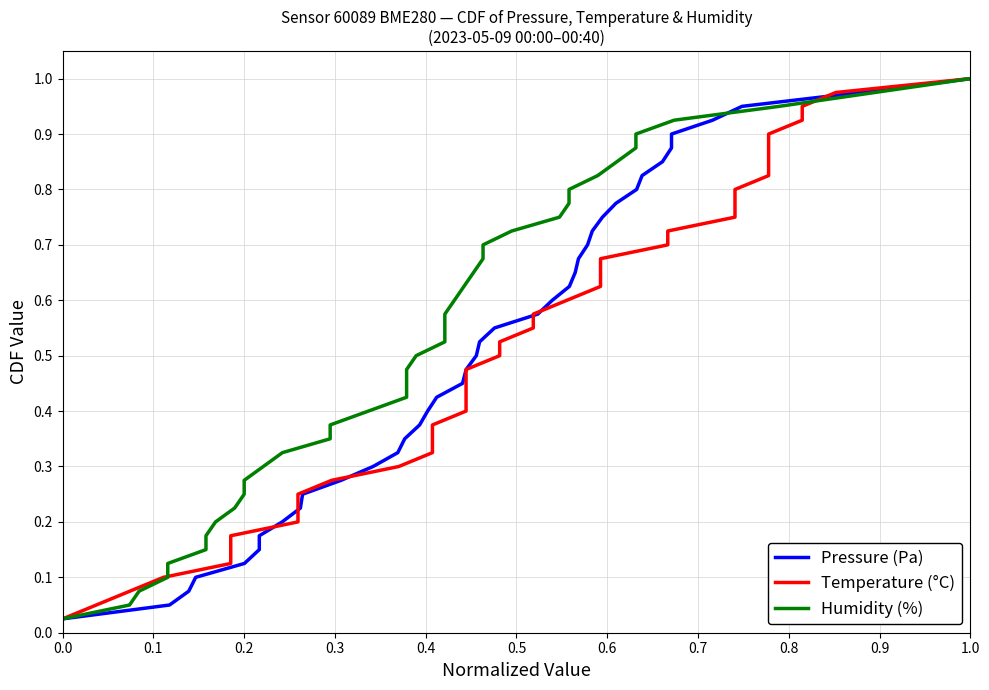

Which series changed the most between 0.6 and 0.9?

Pressure (Pa)